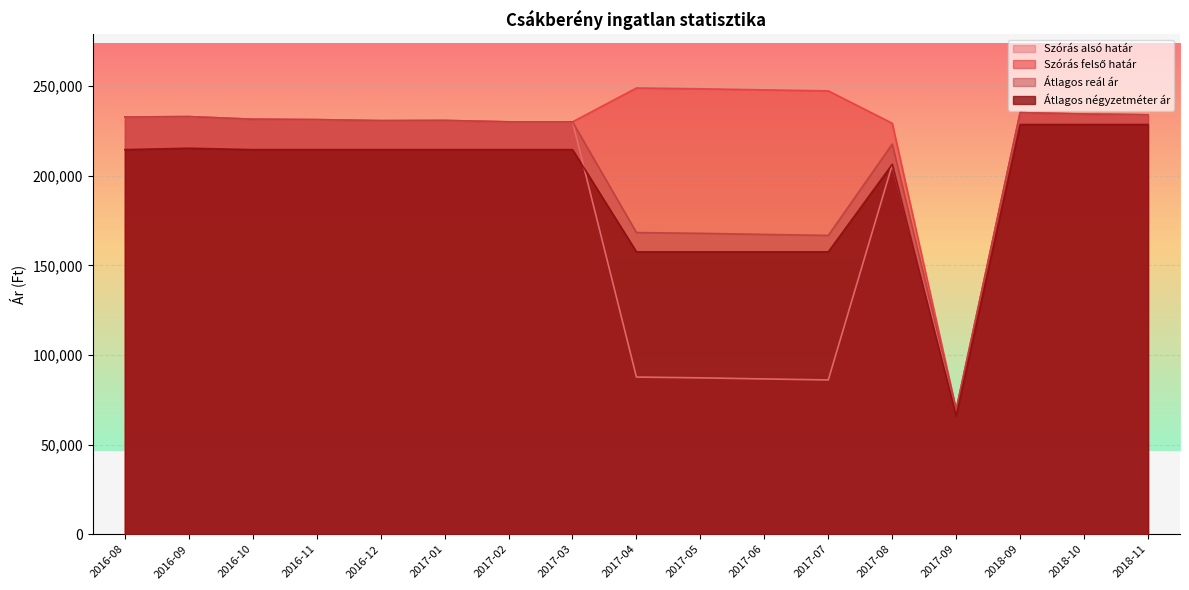

Read the Szórás felső határ value at 2016-08, to the nearest 100.

232900